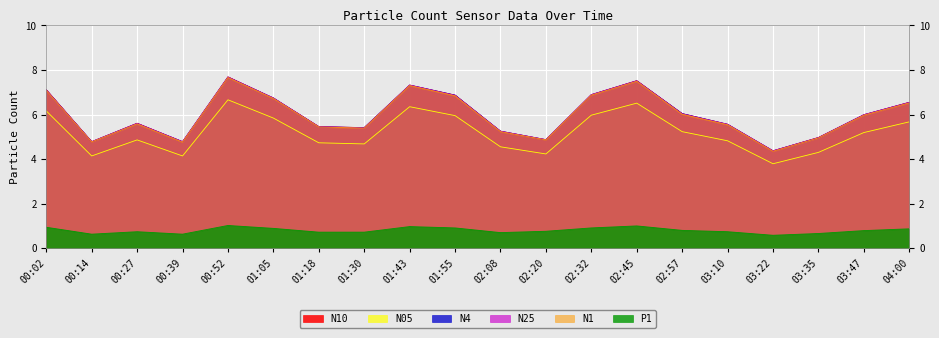

How many lines are shown in the chart?

6